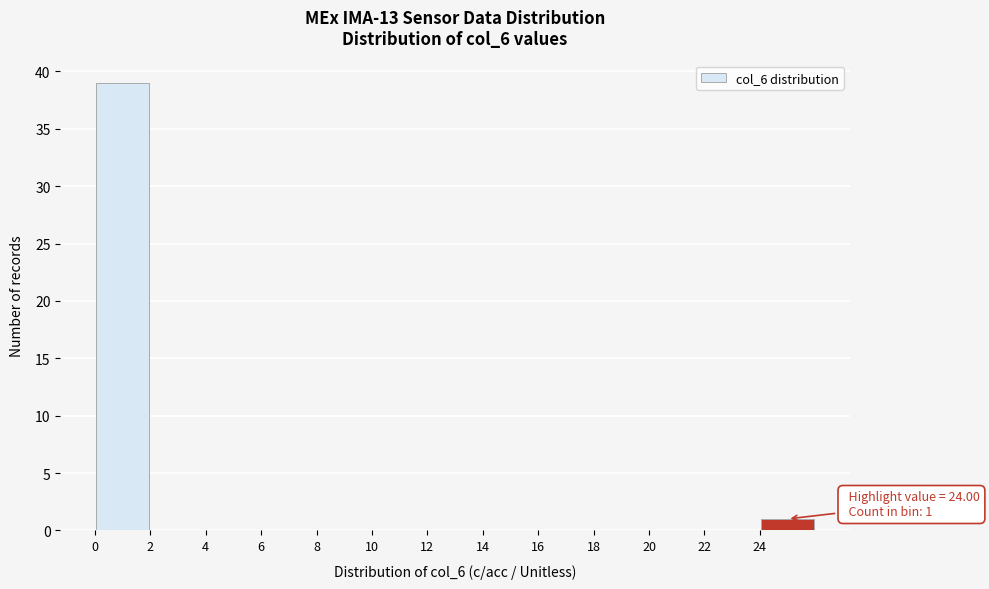

Which range on the x-axis has the tallest bar?

0 to 2